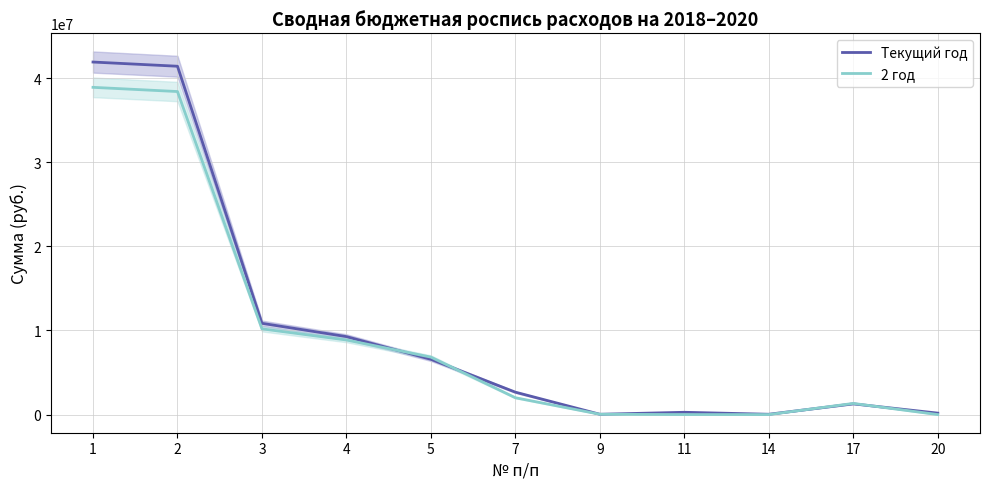

True or false: 2 год has a value of 46451 at 9.

False